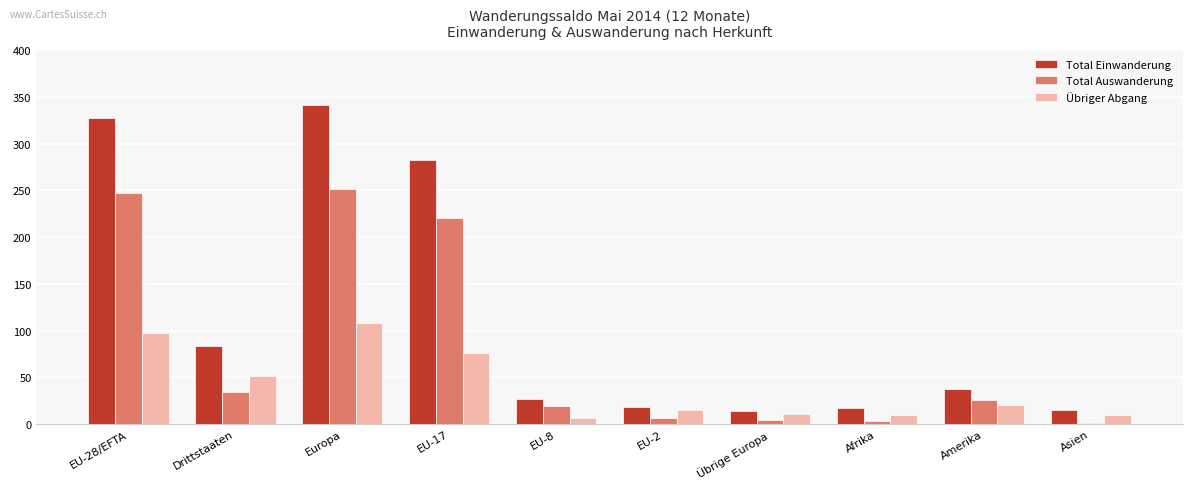

Count the number of data series in this chart.

3